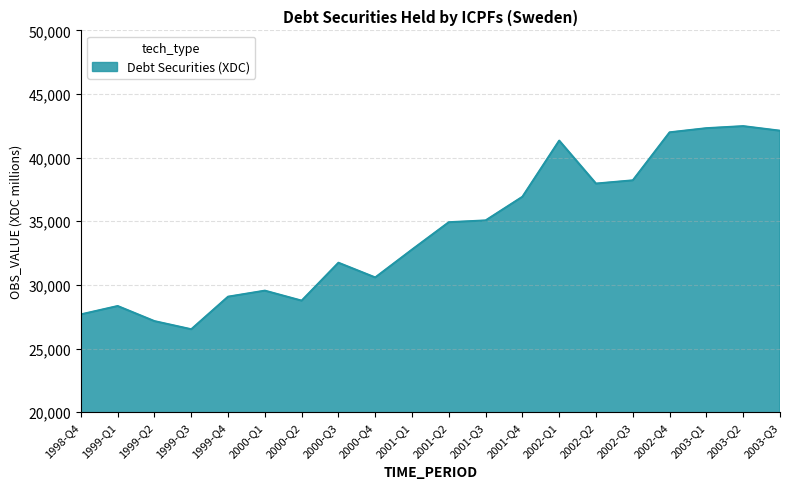

Reading left to right, what are all the values shown in this chart?

1998-Q4=27682	1999-Q1=28339	1999-Q2=27152	1999-Q3=26514	1999-Q4=29073	2000-Q1=29547	2000-Q2=28762	2000-Q3=31741	2000-Q4=30585	2001-Q1=32775	2001-Q2=34925	2001-Q3=35067	2001-Q4=36925	2002-Q1=41339	2002-Q2=37962	2002-Q3=38216	2002-Q4=41988	2003-Q1=42314	2003-Q2=42475	2003-Q3=42116